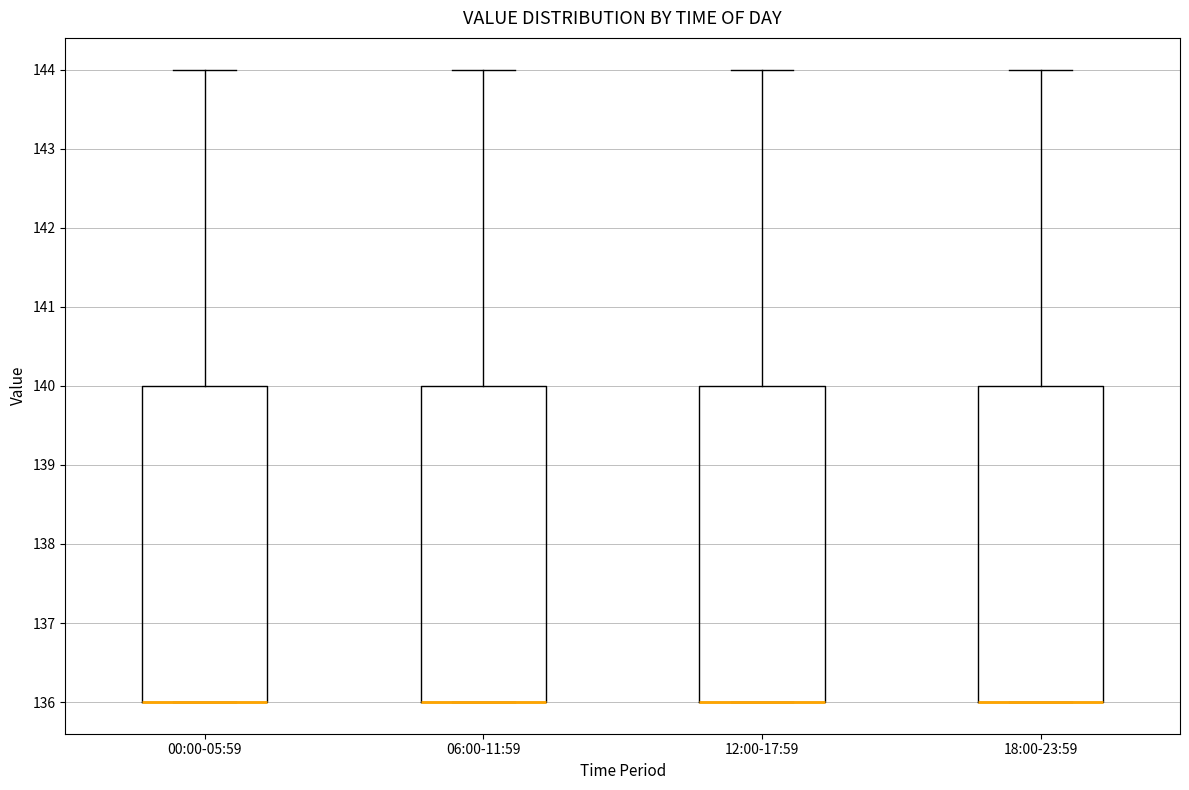

Where does the upper whisker of the box for 06:00-11:59 end on the y-axis? The values are not printed on the chart, so give them approximately, as read against the axis.

144